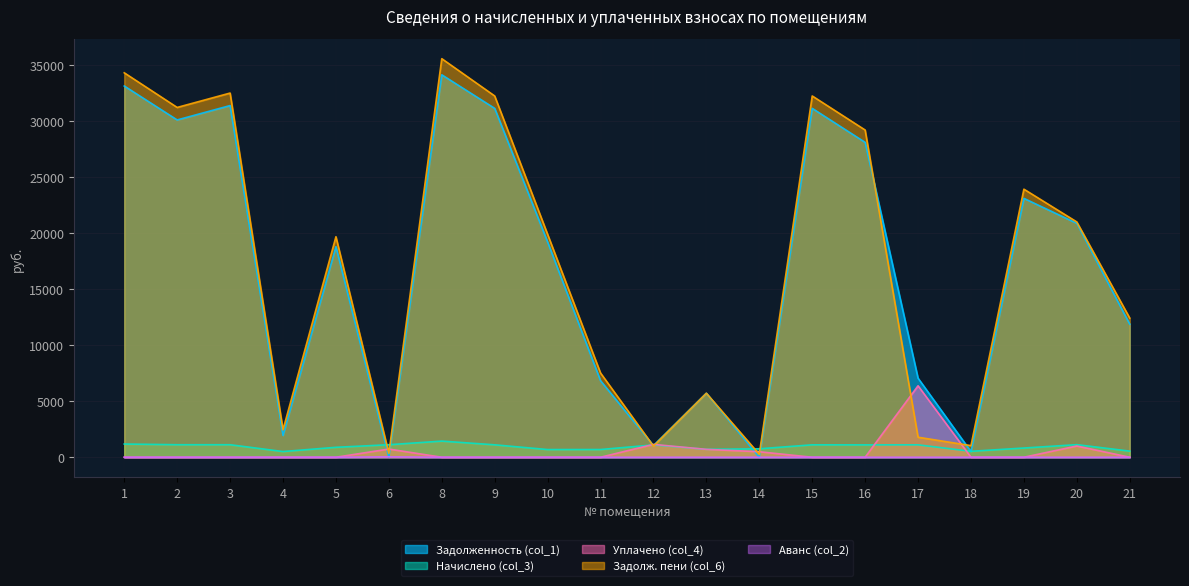

At 1, list the series in order from largest to smallest.

Задолж. пени (col_6), Задолженность (col_1), Начислено (col_3), Уплачено (col_4), Аванс (col_2)